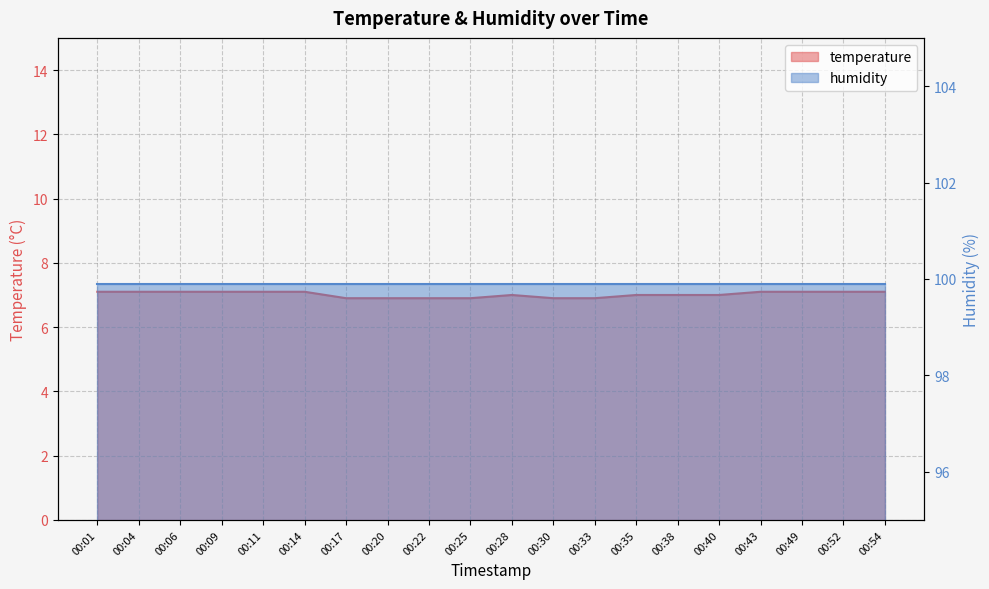

Read the value at 00:04.

7.1